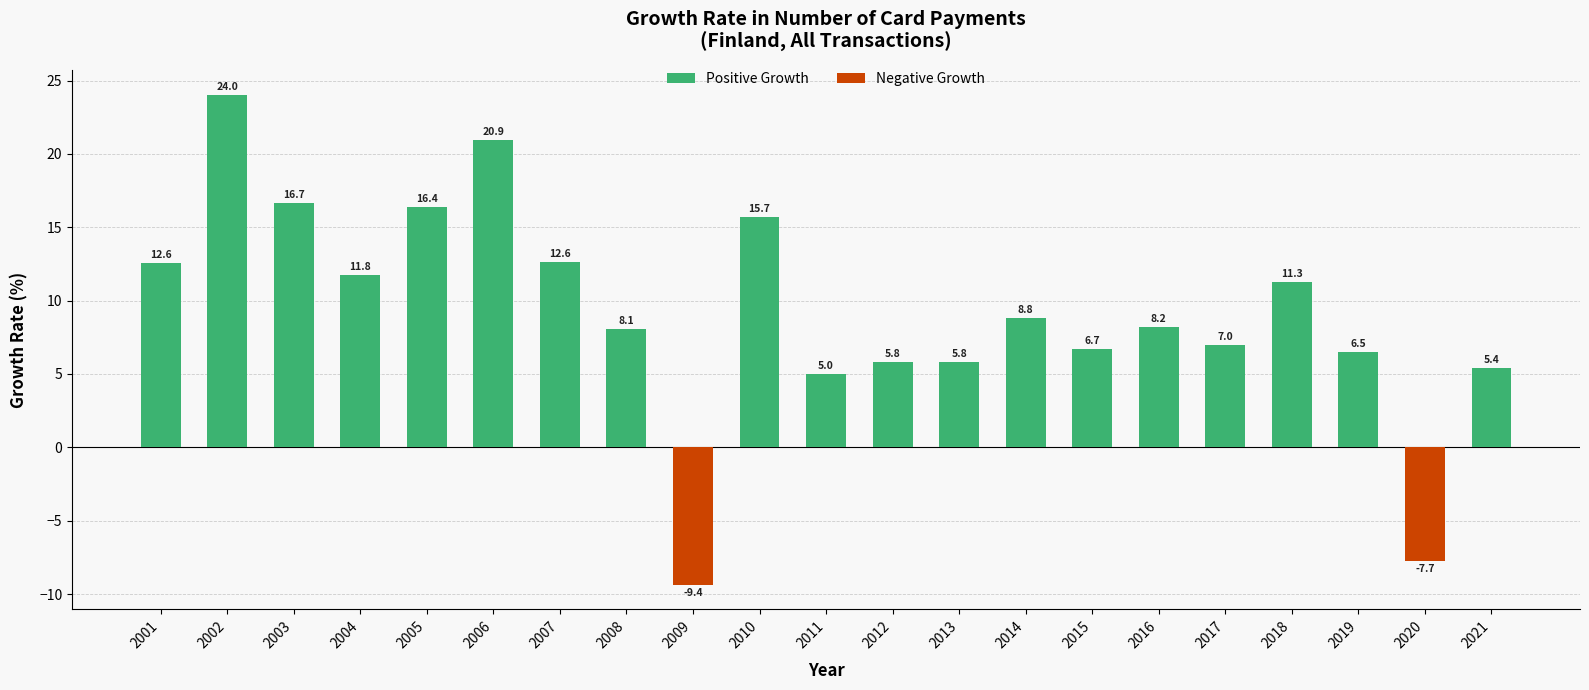

Between 2015 and 2011, which is larger?

2015